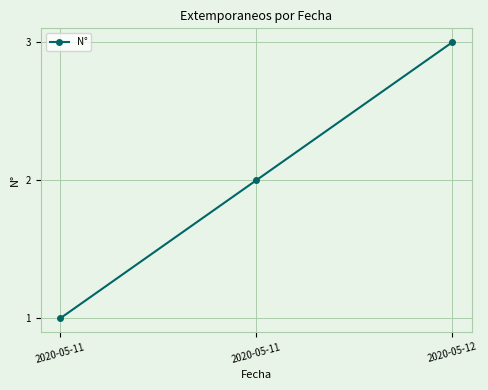

Rank the categories by value from lowest to highest.

2020-05-11, 2020-05-11, 2020-05-12